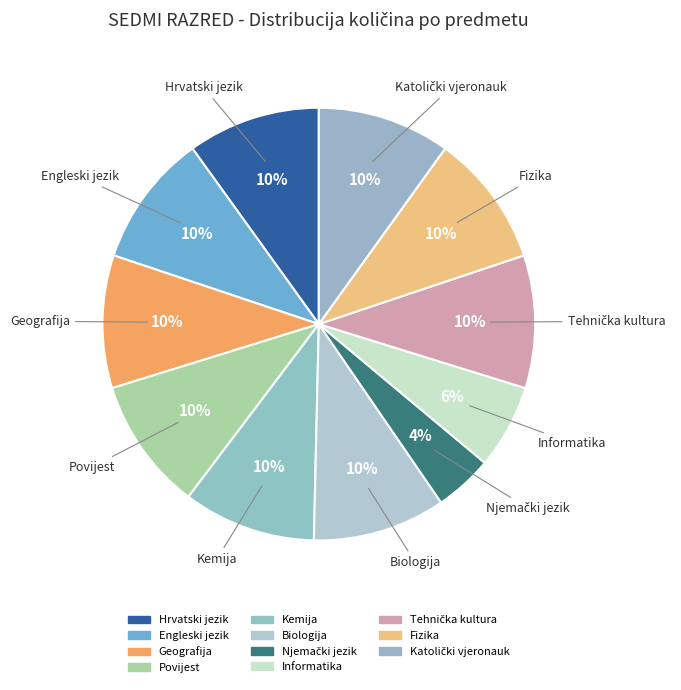

How many slices are in this pie chart?

11